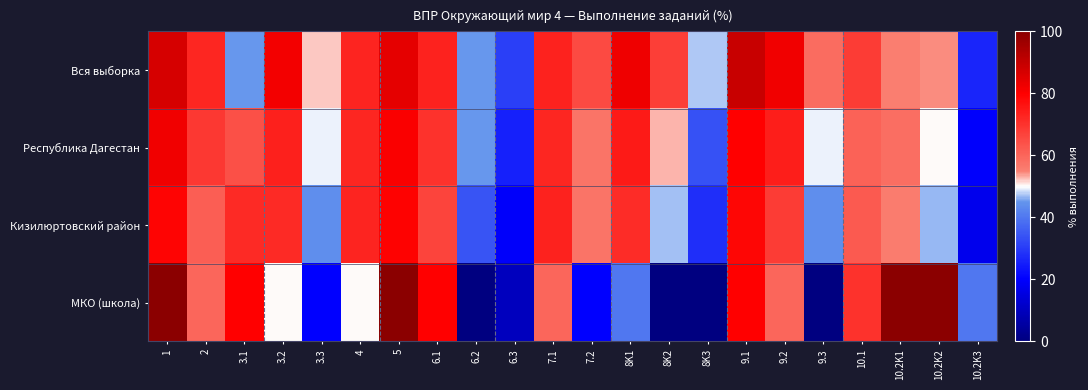

Rank the series by their average value, from lowest to highest.

МКО (школа), Кизилюртовский район, Республика Дагестан, Вся выборка